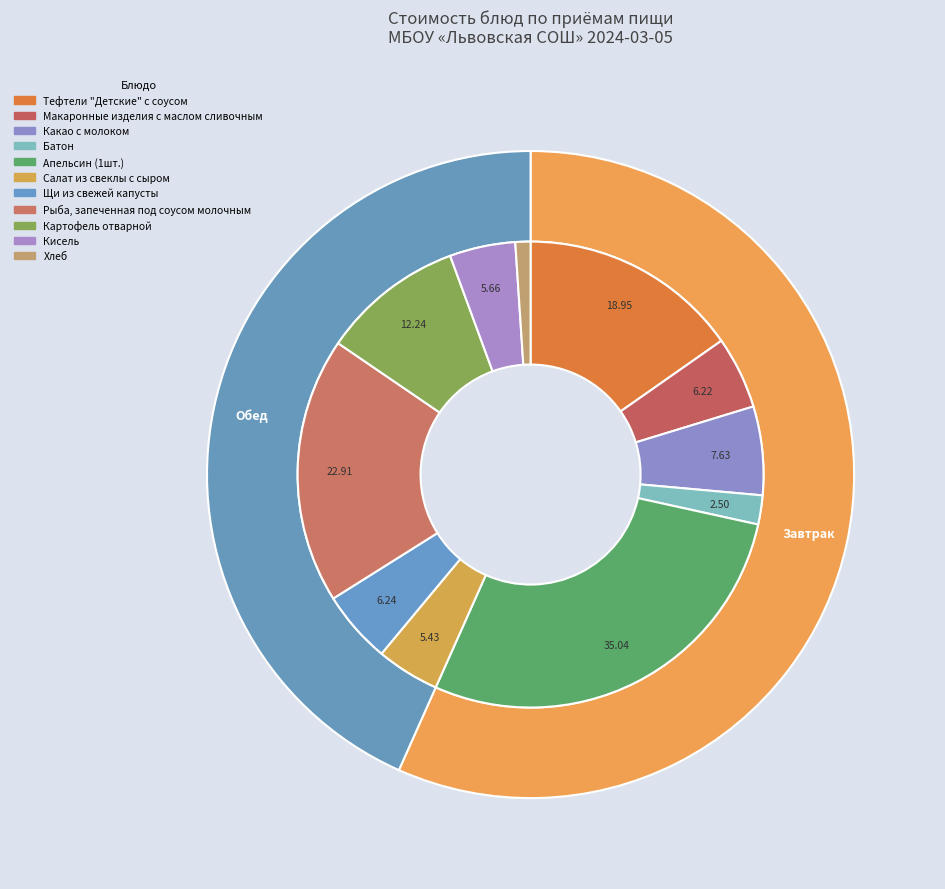

How many segments does this pie chart have?

11